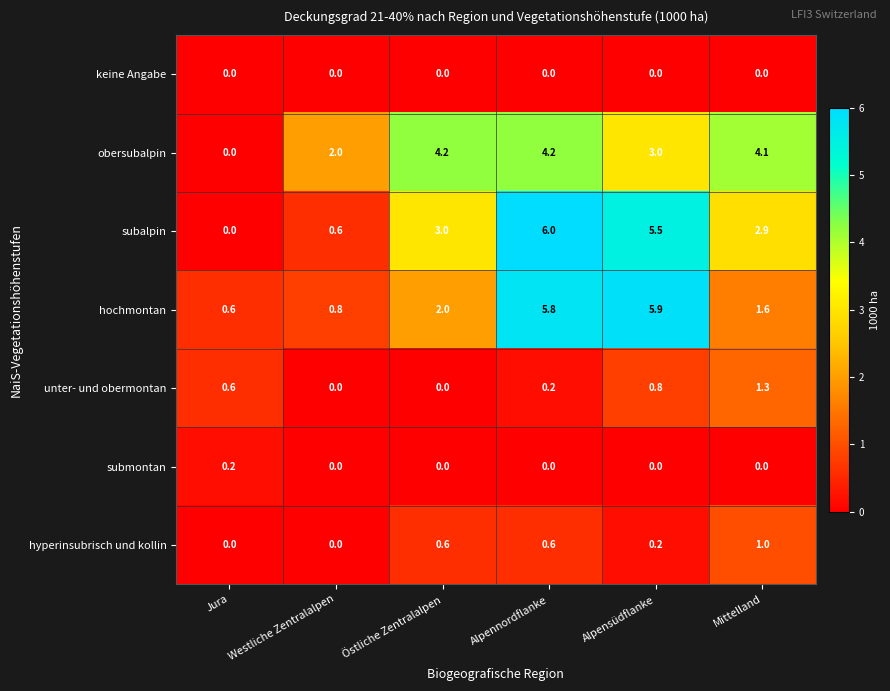

Count the unter- und obermontan values in the range 0 to 1.

5